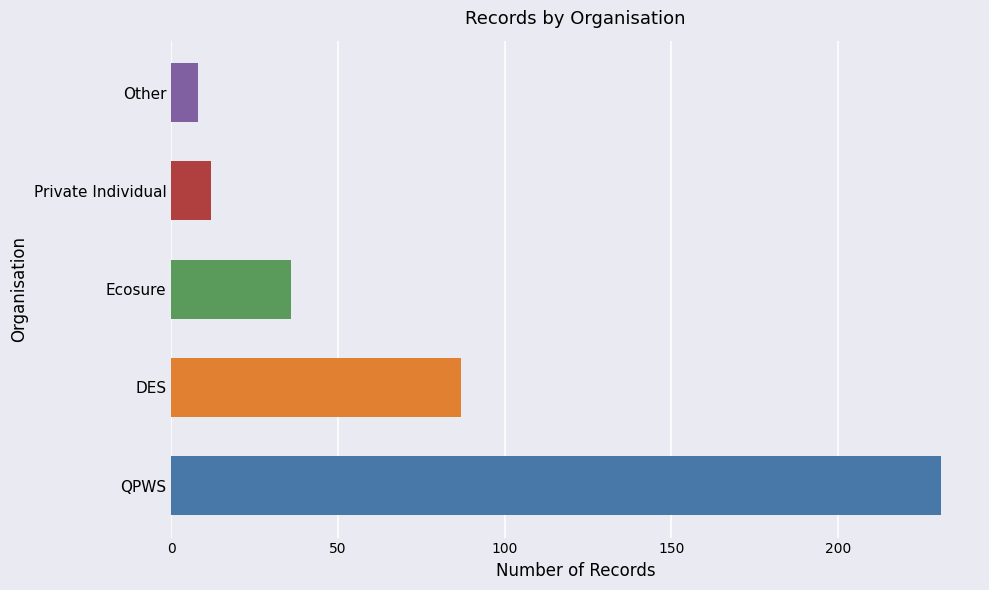

Is it true that the value at Private Individual is 16?

False